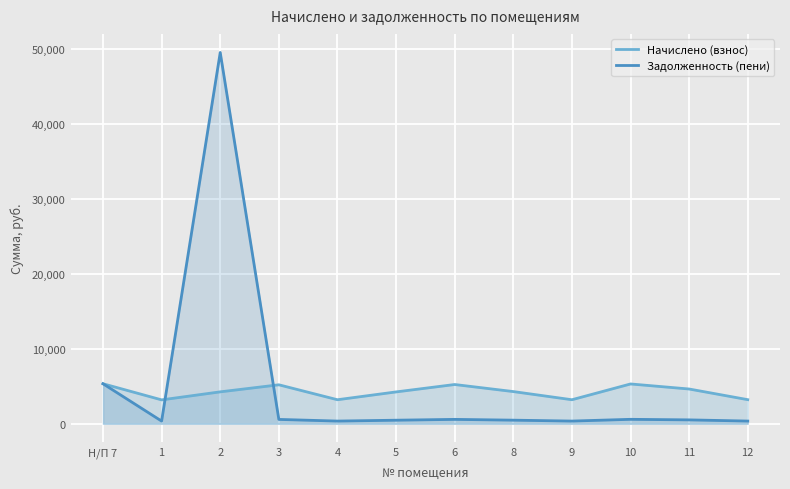

In Начислено (взнос), how many points are lower than both neighbors (excluding endpoints)?

3